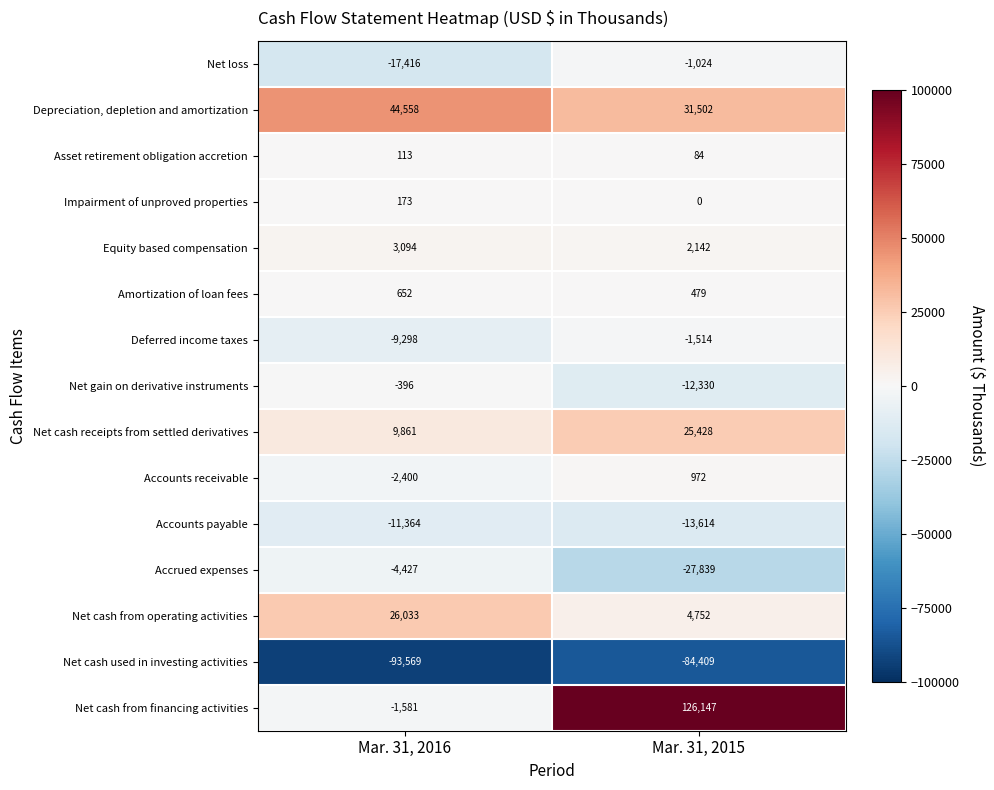

At which category is the sum across all series the highest?

Mar. 31, 2015